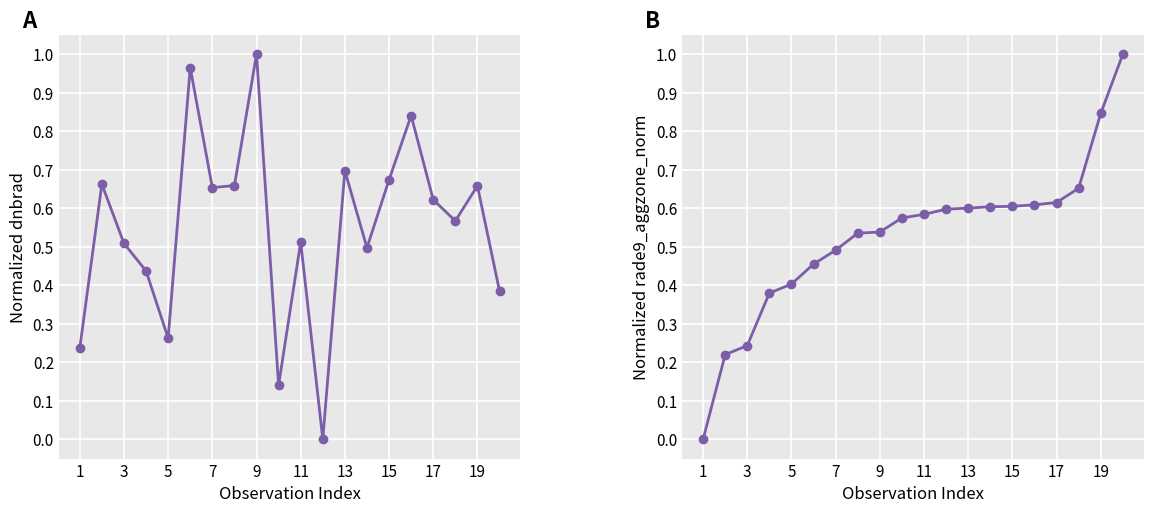

How many interior local valleys does the dnbrad series have?

6